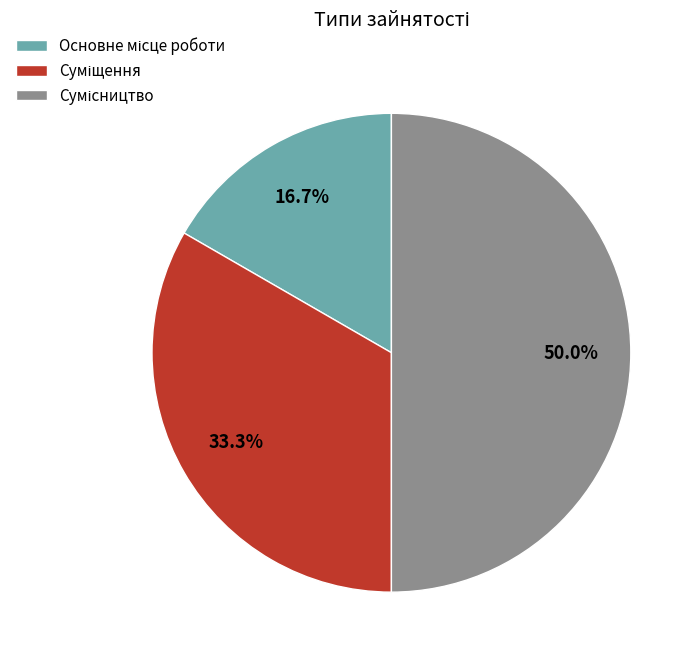

Does any single category account for the majority?

No